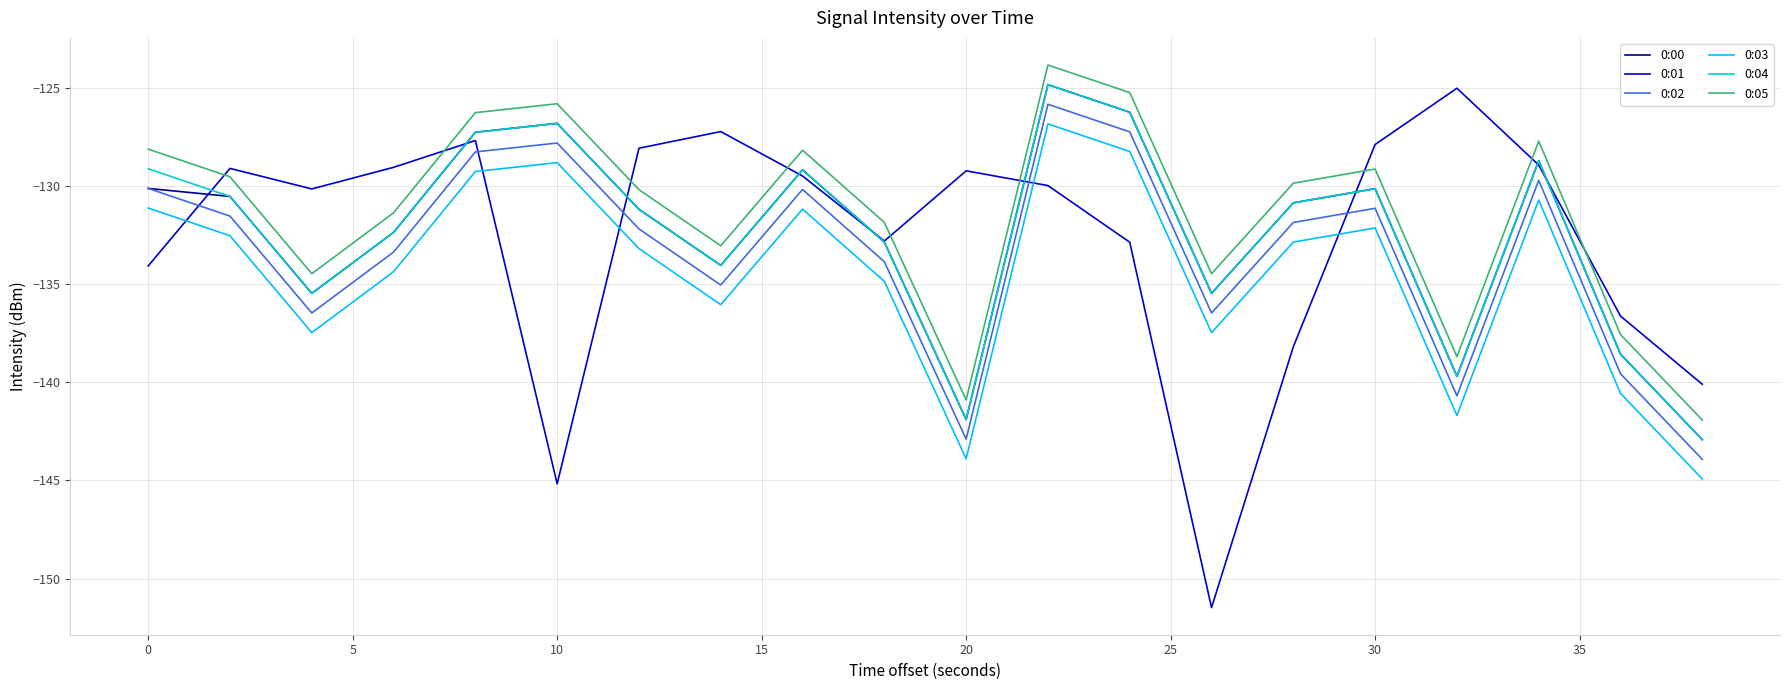

Which series has the widest spread of values?

0:01